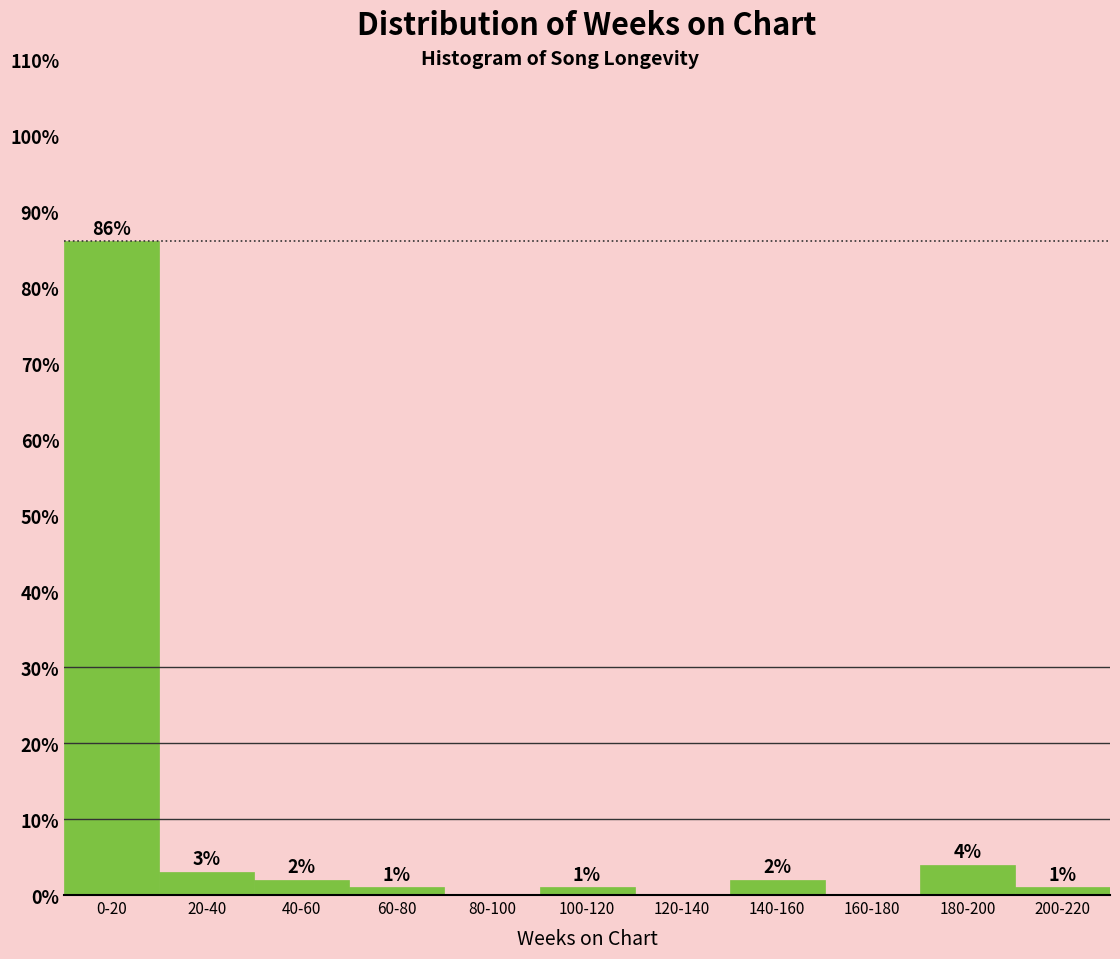

Reading left to right, extract all data points from this chart.

0-20=86	20-40=3	40-60=2	60-80=1	80-100=0	100-120=1	120-140=0	140-160=2	160-180=0	180-200=4	200-220=1